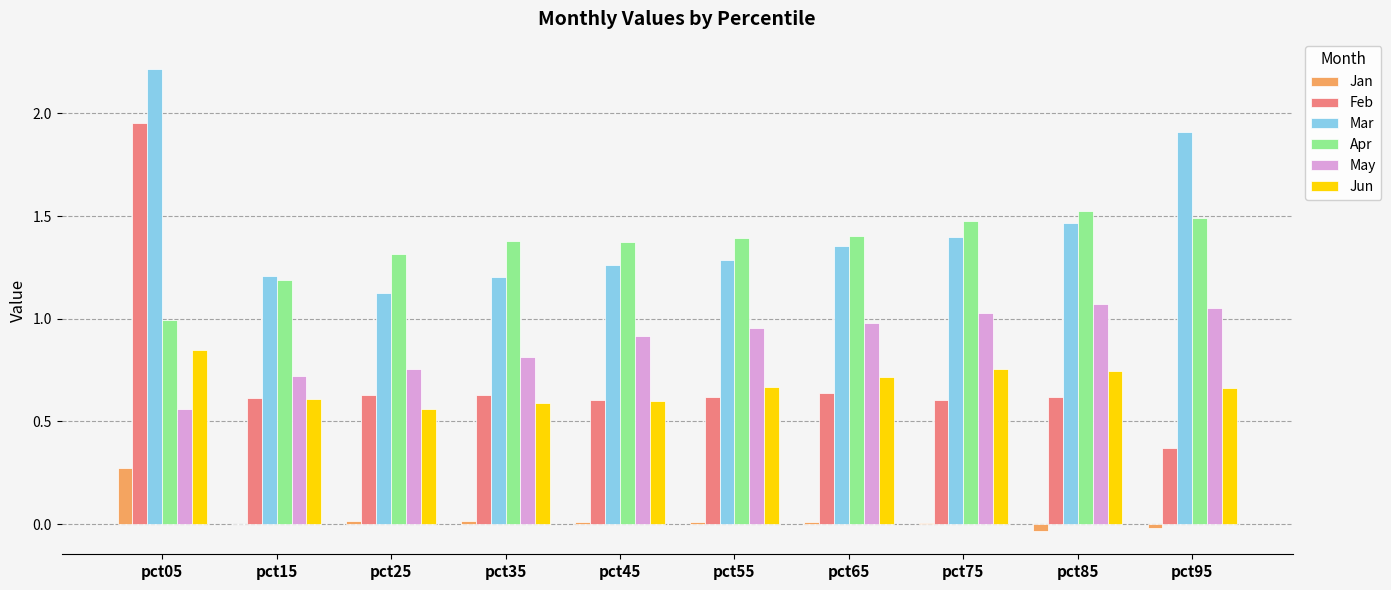

What is the maximum value for Mar?

2.2